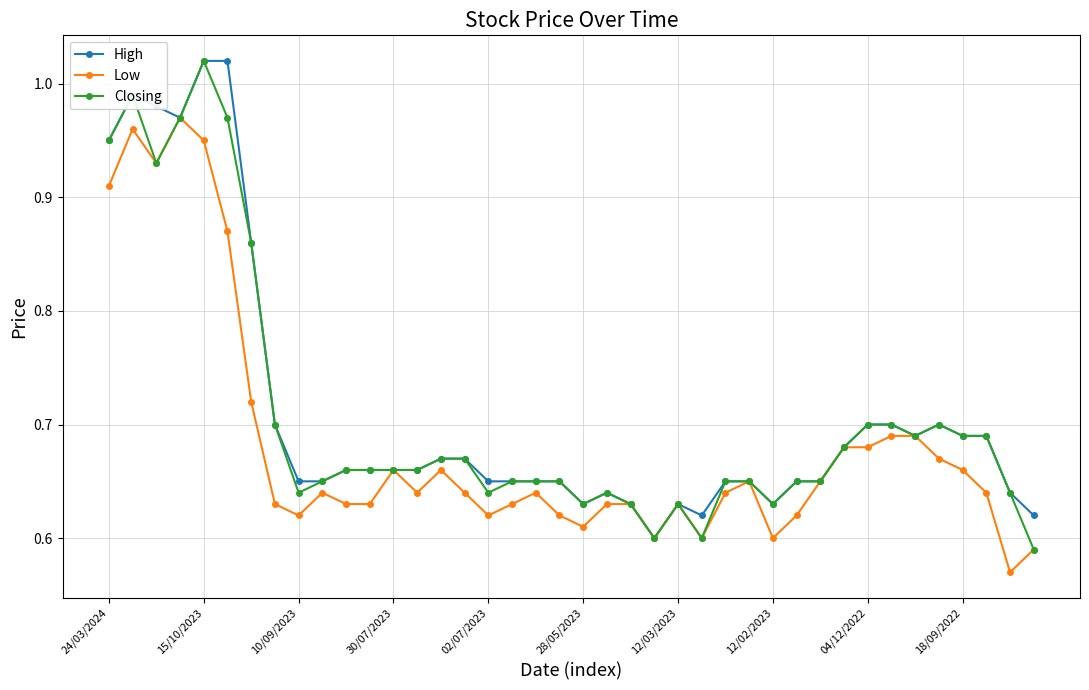

At how many categories does at least one series exceed 0?

40